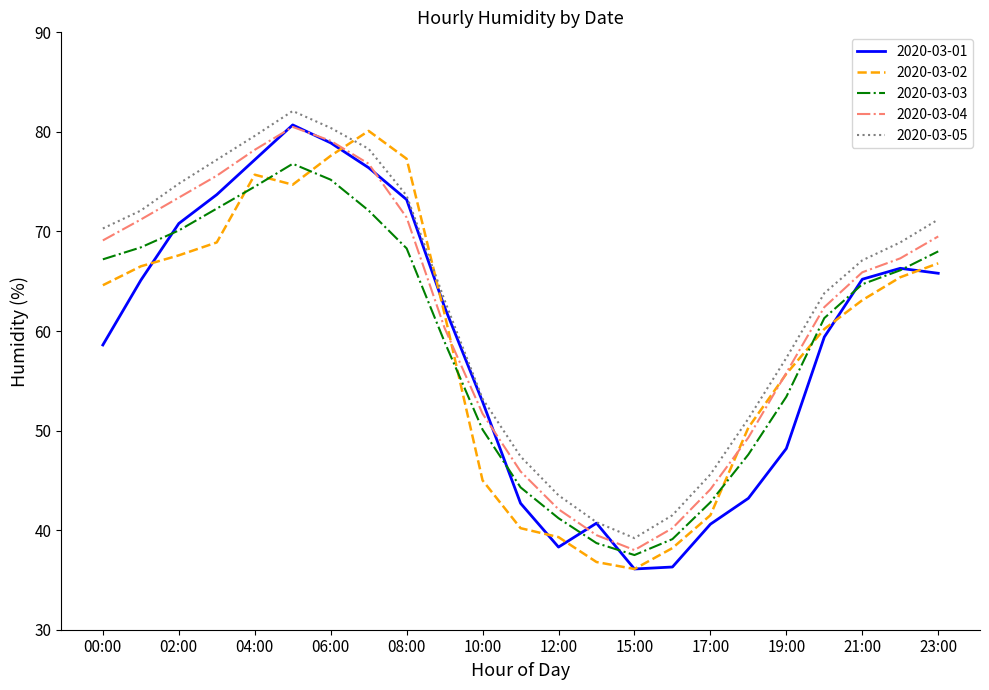

What is the smallest value displayed?

36.1